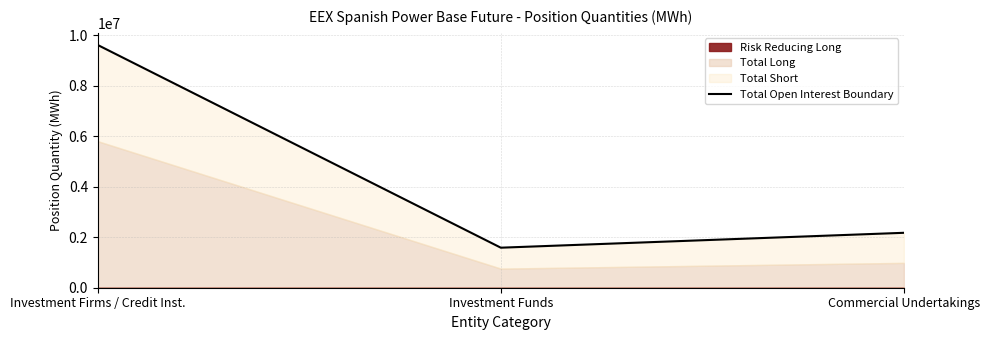

List the labels in order of value, largest first.

Investment Firms / Credit Inst., Commercial Undertakings, Investment Funds